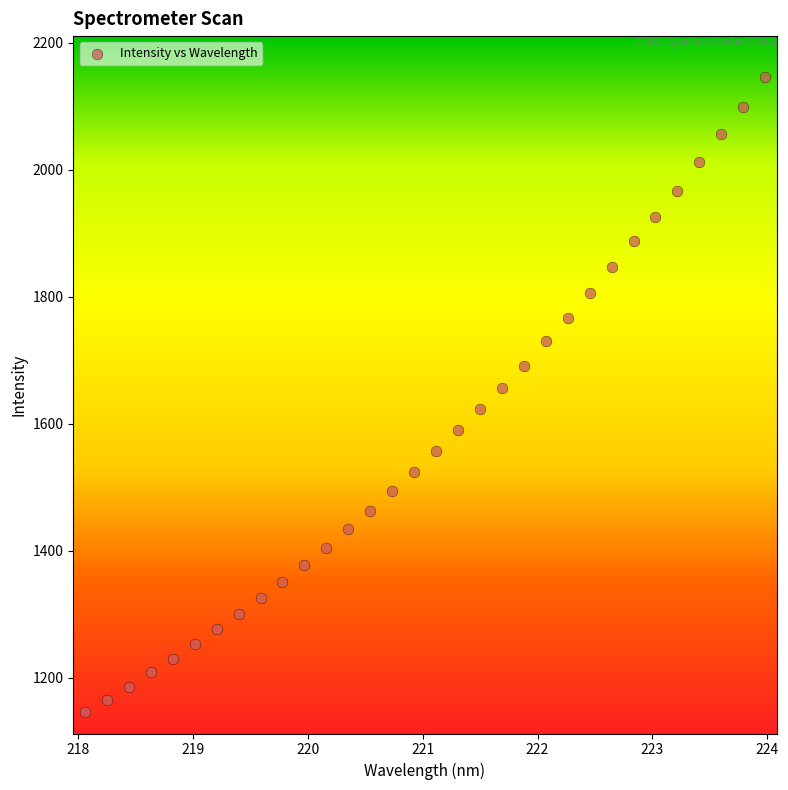

What is the range of X values (max minus min)?

5.9